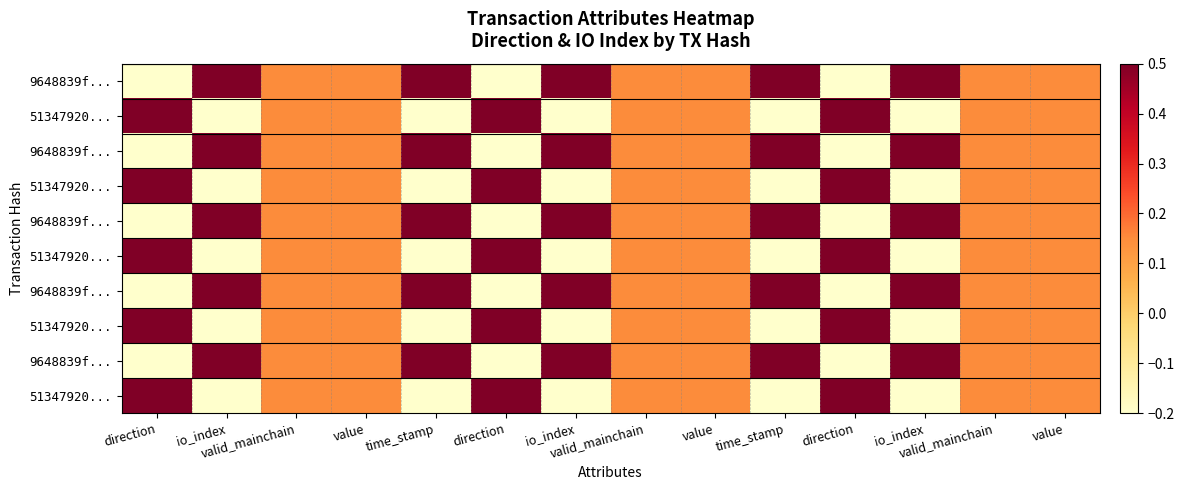

At which category does the chart reach its minimum across all series?

direction